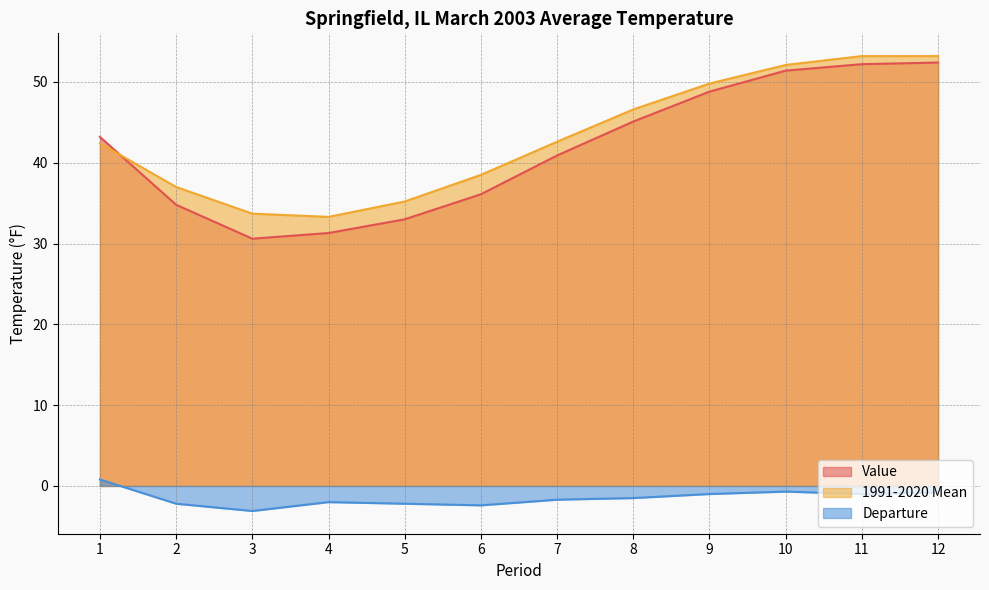

What is the total value across all series at 10?

102.8